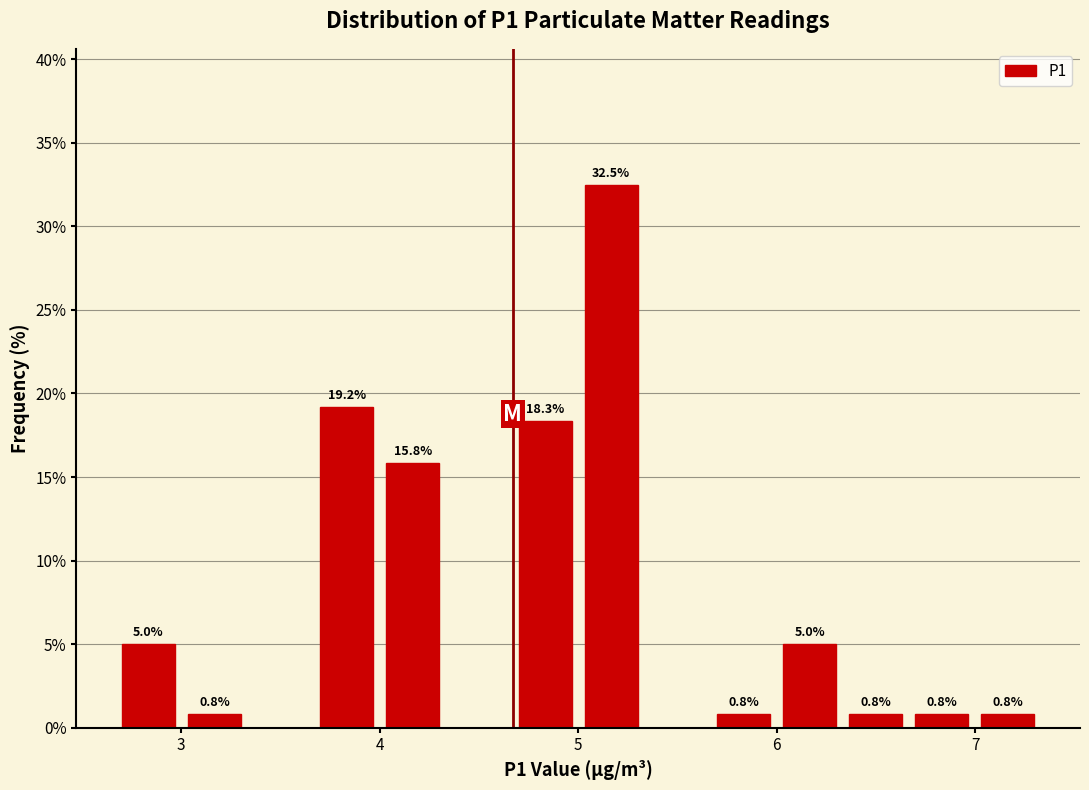

Around what value on the x-axis is the tallest bar? Give the approximate position of its centre, as read against the axis.

5.2